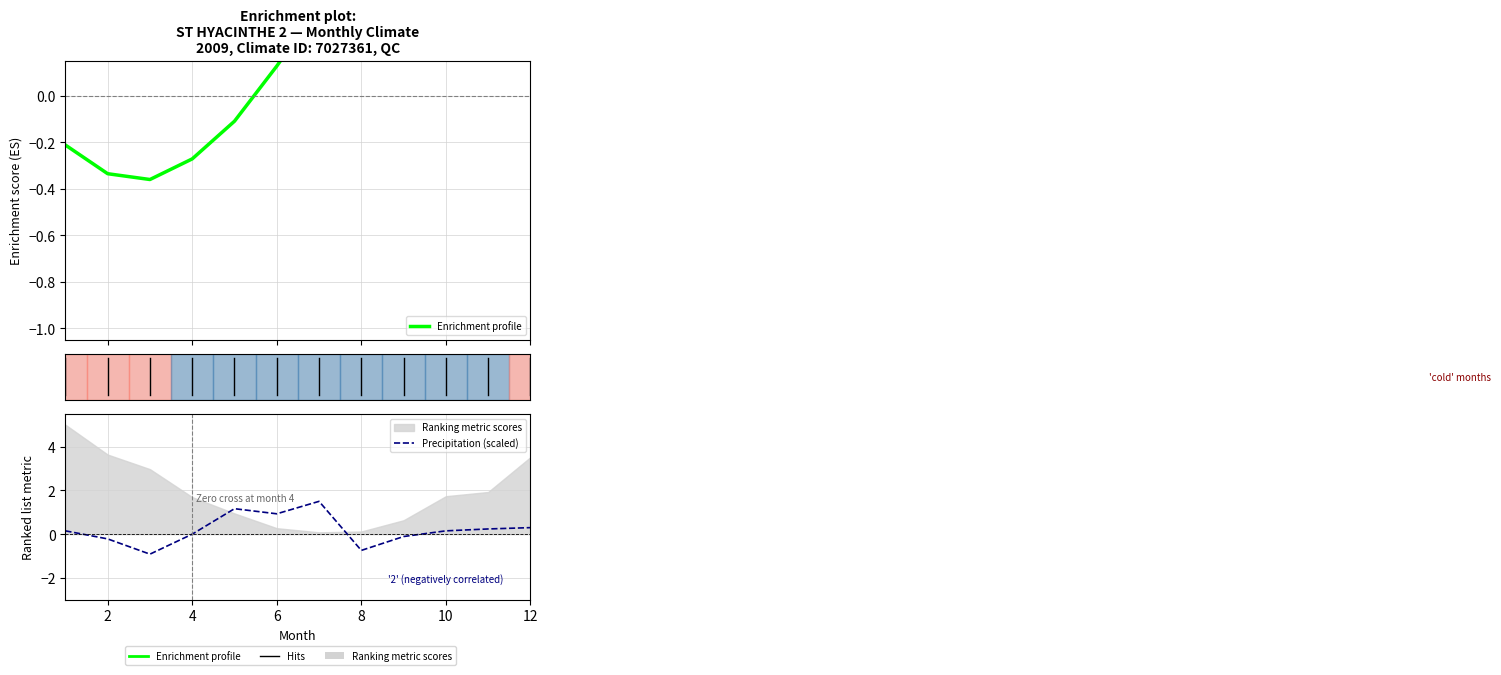

How many positive values does the Precipitation (scaled) series have?

8